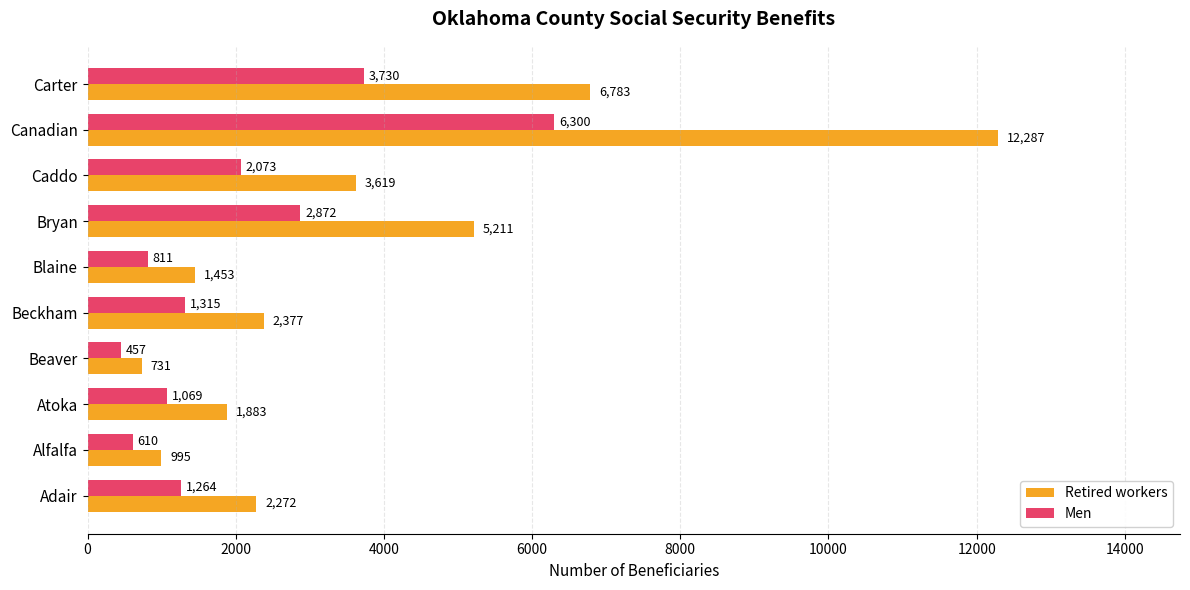

Which series changed the most between Beaver and Canadian?

Retired workers